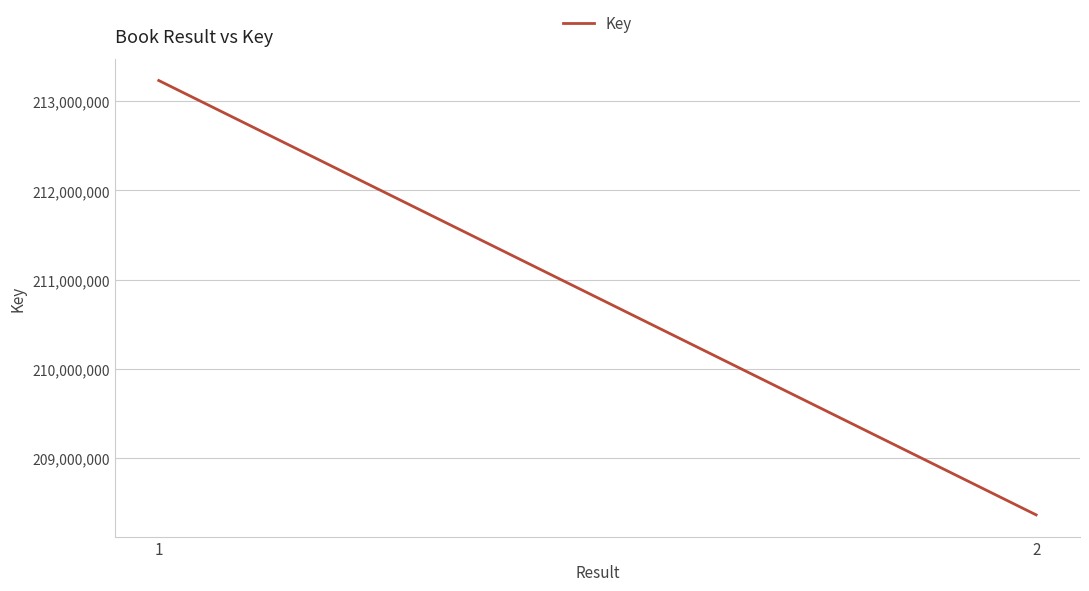

Reading right to left, extract all data points from this chart.

208364880	213232347